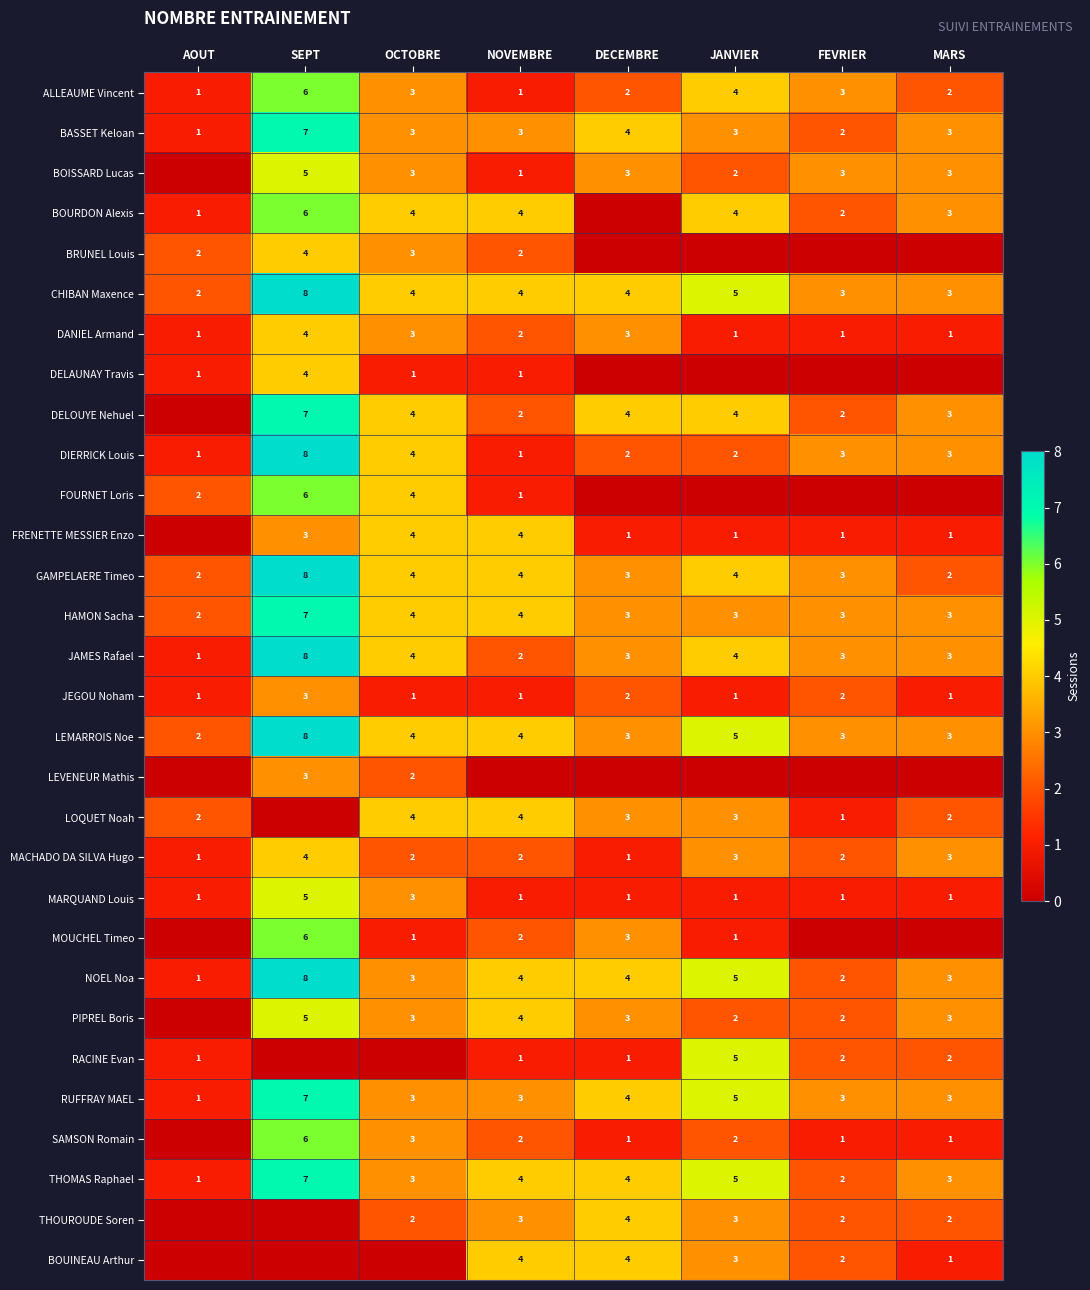

At which category does the chart reach its minimum across all series?

AOUT